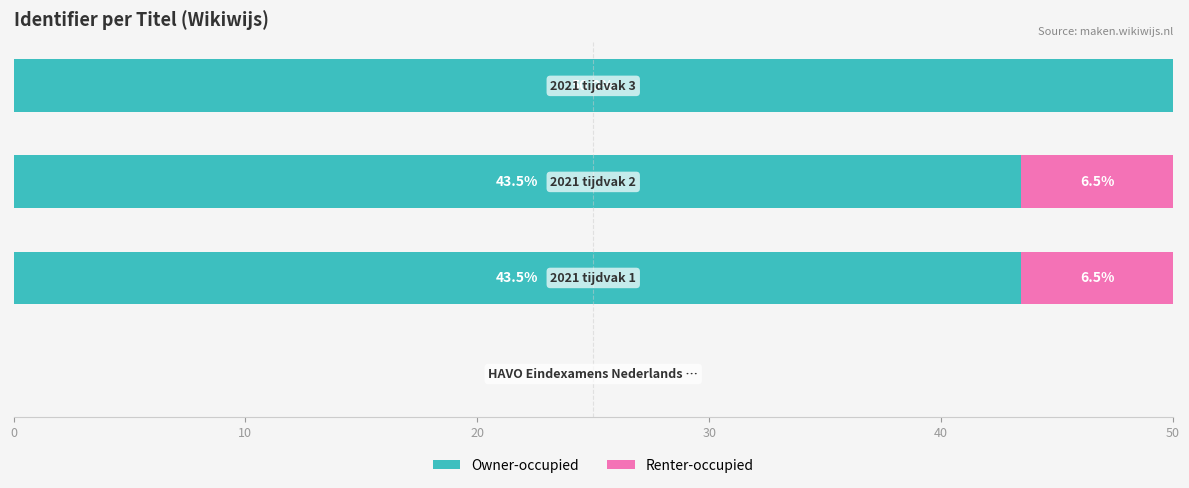

At how many categories does at least one series exceed 19?

3